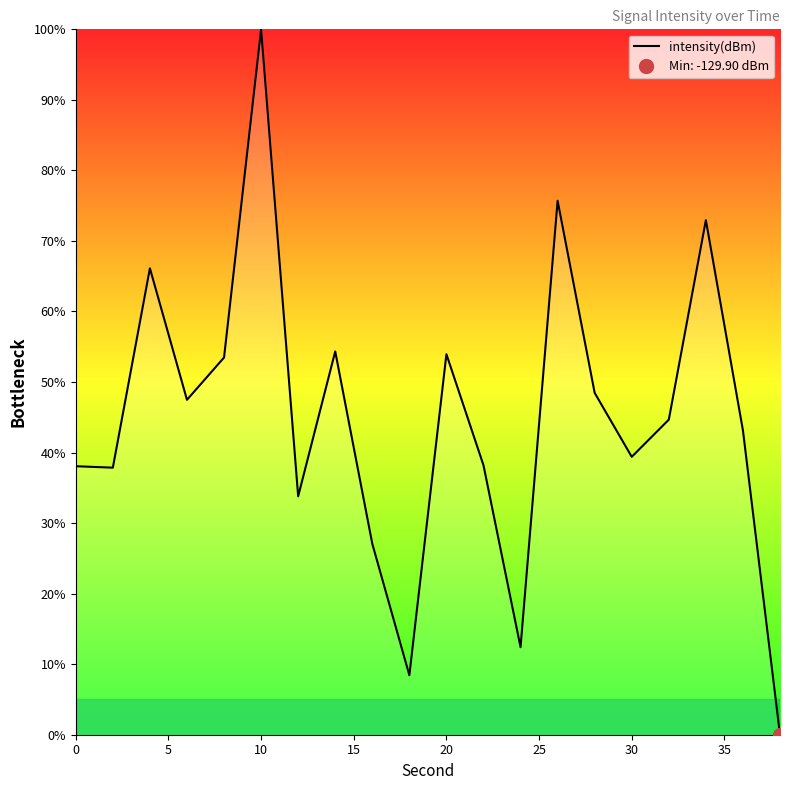

What is the value of the 10th point from the left?

8.4